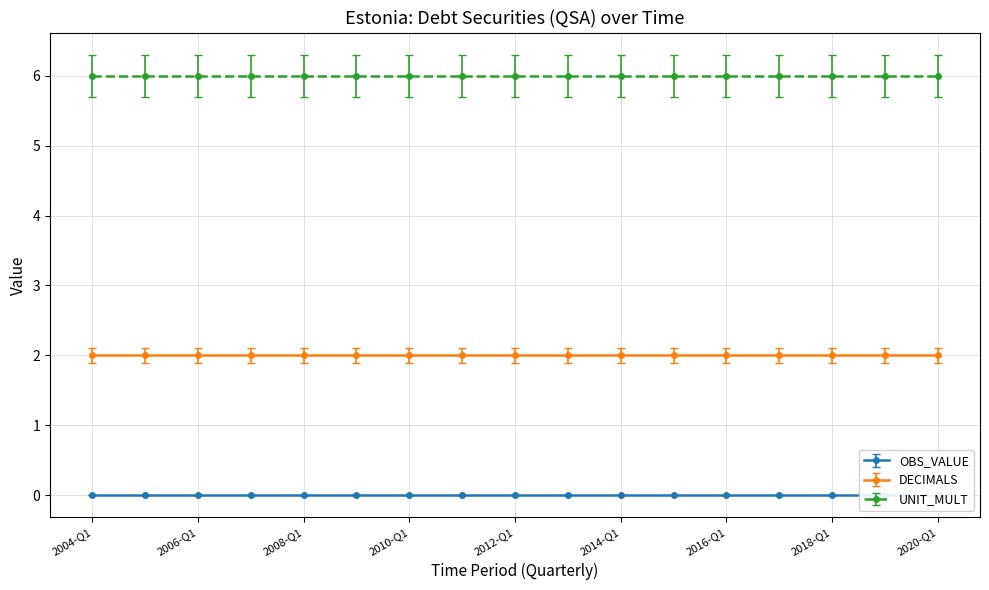

List the labels in order of OBS_VALUE value, smallest first.

2004-Q1, 2005-Q1, 2006-Q1, 2007-Q1, 2008-Q1, 2009-Q1, 2010-Q1, 2011-Q1, 2012-Q1, 2013-Q1, 2014-Q1, 2015-Q1, 2016-Q1, 2017-Q1, 2018-Q1, 2019-Q1, 2020-Q1